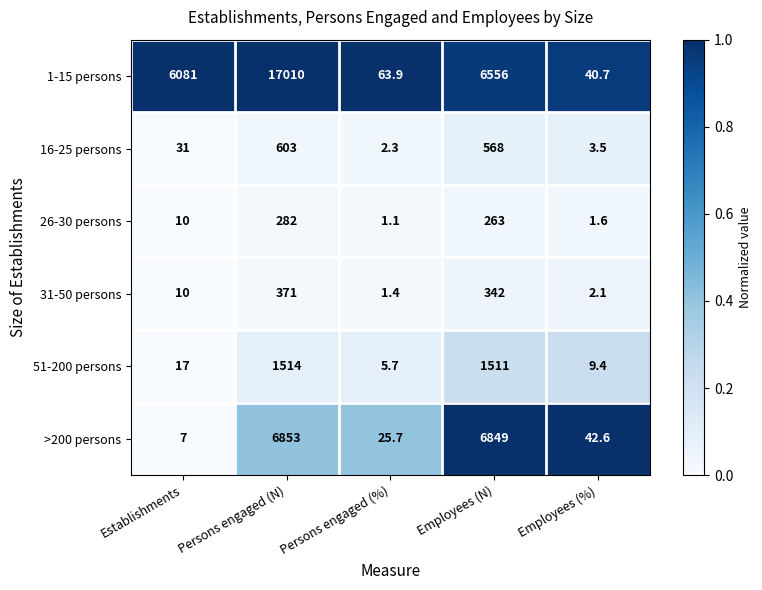

Reading right to left, list all the values displayed in this chart.

1-15 persons: 40.7	6556.0	63.9	17010.0	6081.0
16-25 persons: 3.5	568.0	2.3	603.0	31.0
26-30 persons: 1.6	263.0	1.1	282.0	10.0
31-50 persons: 2.1	342.0	1.4	371.0	10.0
51-200 persons: 9.4	1511.0	5.7	1514.0	17.0
>200 persons: 42.6	6849.0	25.7	6853.0	7.0